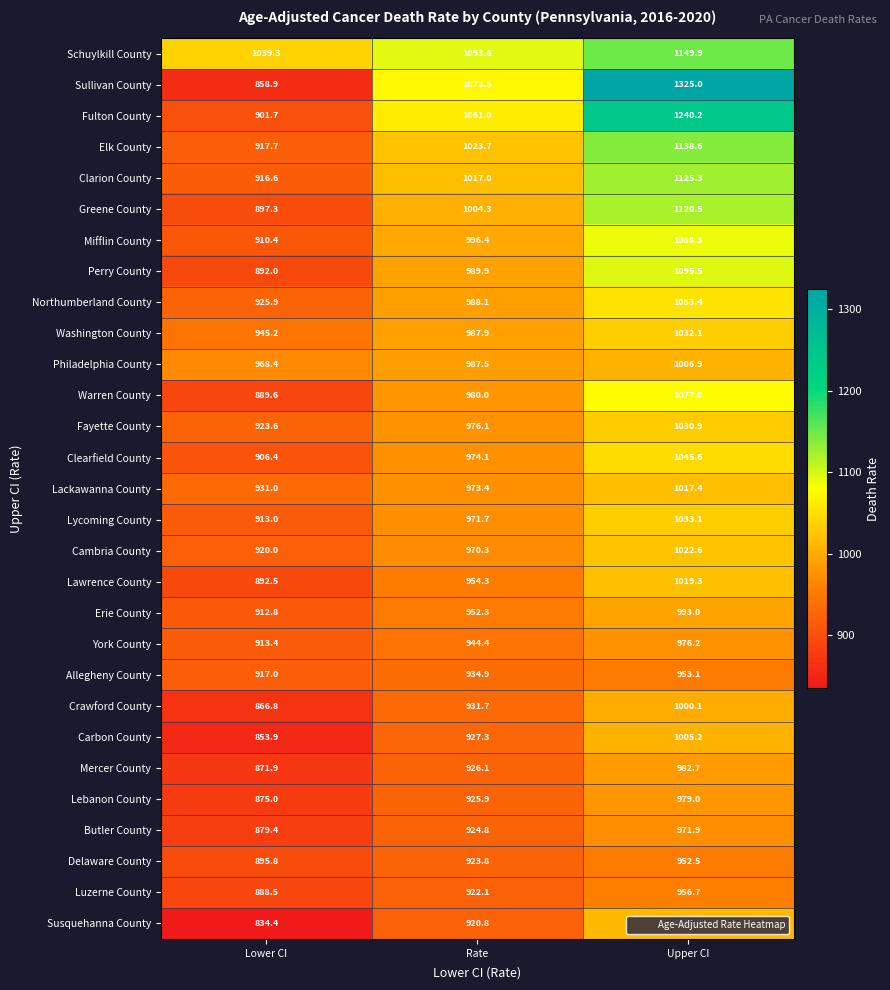

At which label is Mercer County closest to 927?

Rate